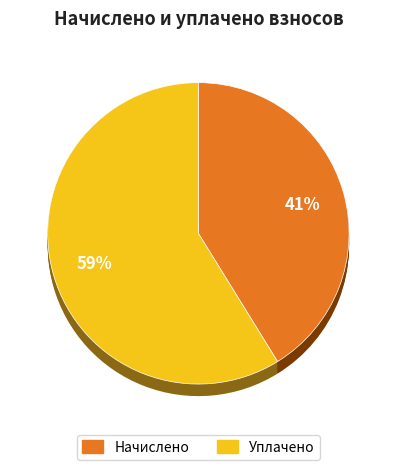

What percentage is the Задолженность (начислено) slice, to the nearest percent?

41%